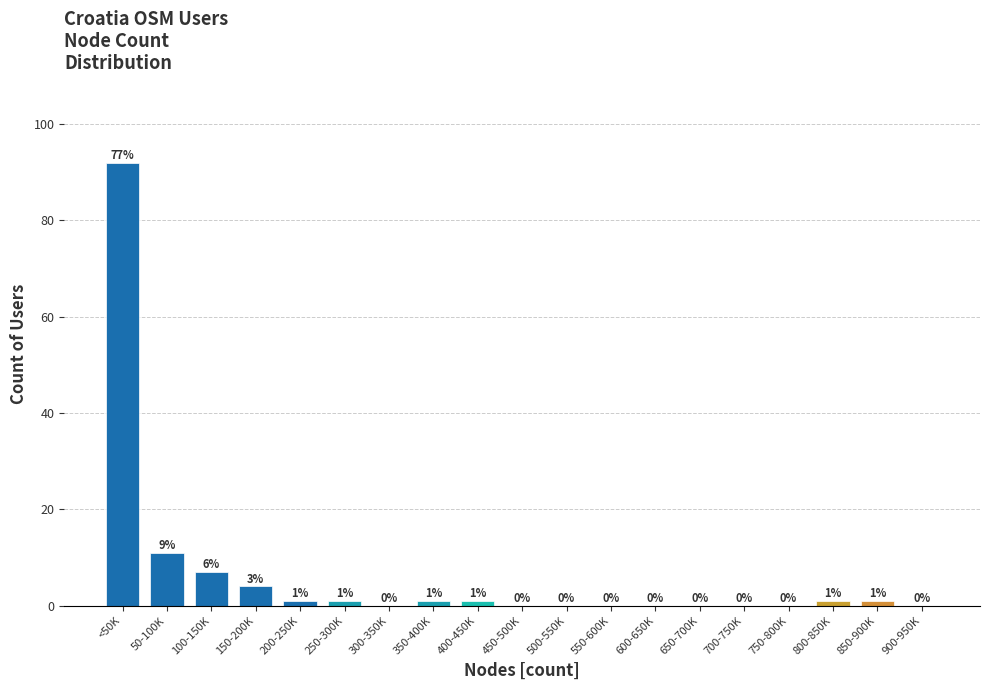

Reading left to right, list all the values displayed in this chart.

<50K=92	50-100K=11	100-150K=7	150-200K=4	200-250K=1	250-300K=1	300-350K=0	350-400K=1	400-450K=1	450-500K=0	500-550K=0	550-600K=0	600-650K=0	650-700K=0	700-750K=0	750-800K=0	800-850K=1	850-900K=1	900-950K=0